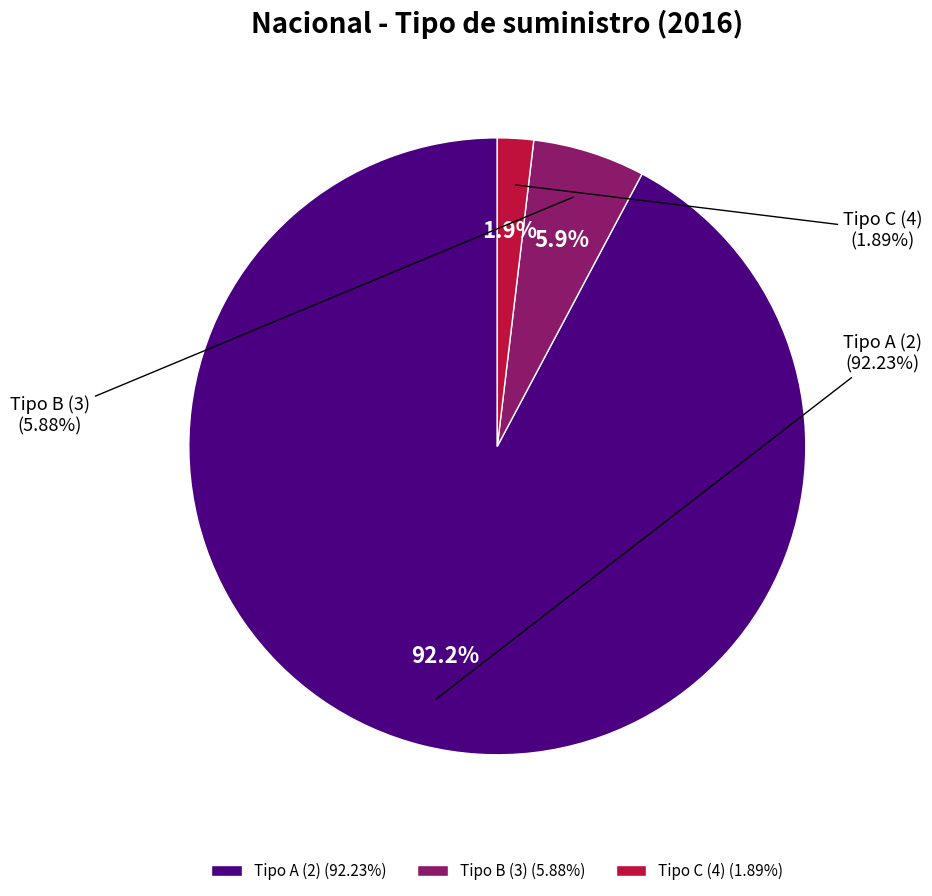

How many slices are in this pie chart?

3